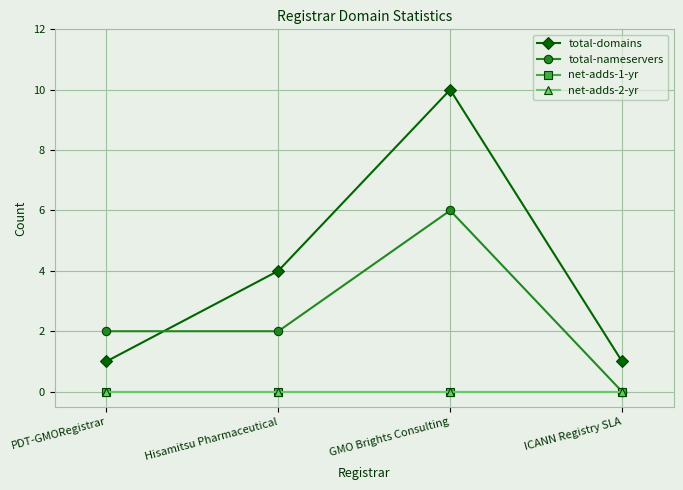

Does the chart have visible grid lines?

Yes